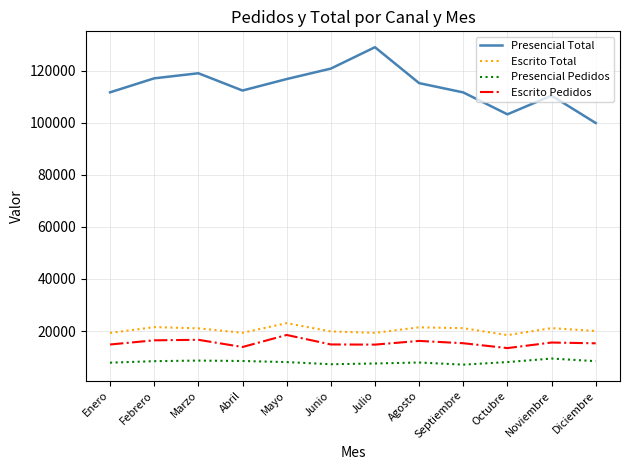

What is the spread (max minus min) of values at Junio?

113574